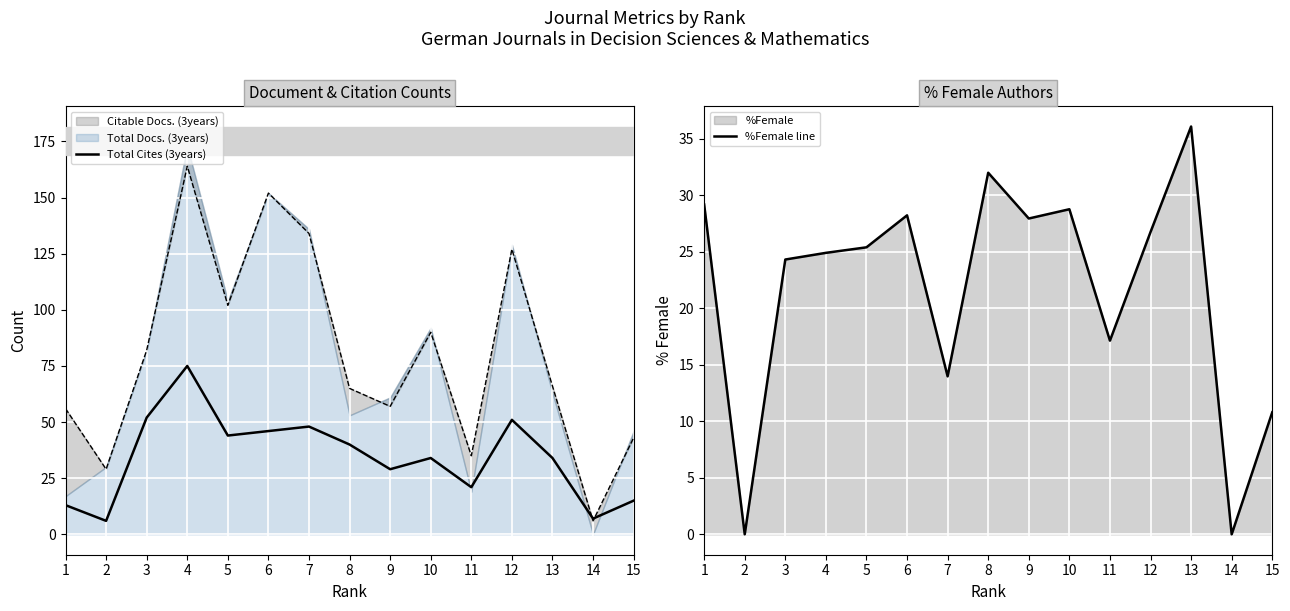

What is the highest value of the Total Cites (3years) series?

75